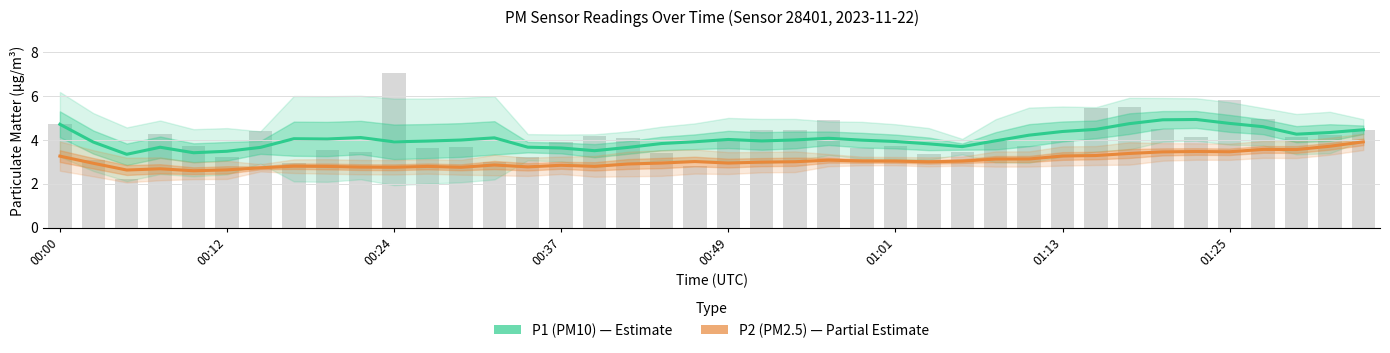

What is the difference between the P2 (PM2.5) values at 00:37 and 31?

0.6